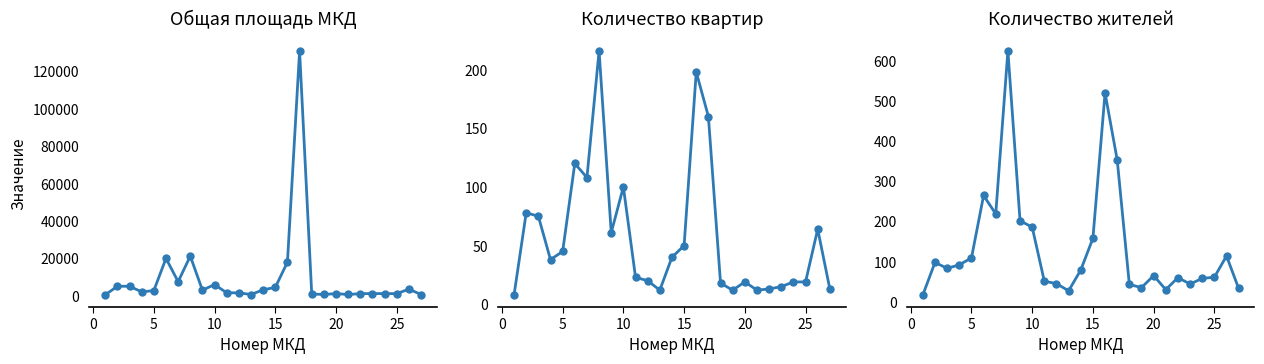

What is the average value of the Количество квартир всего (col_6) series?

57.6